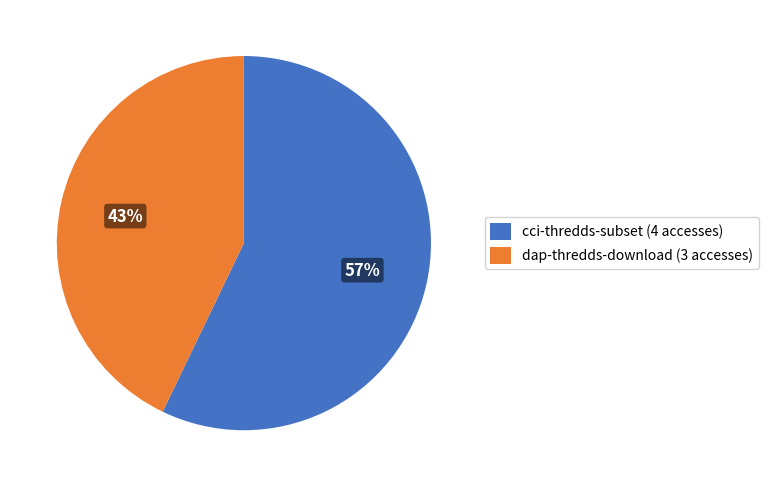

To the nearest percent, what portion does dap-thredds-download represent?

43%